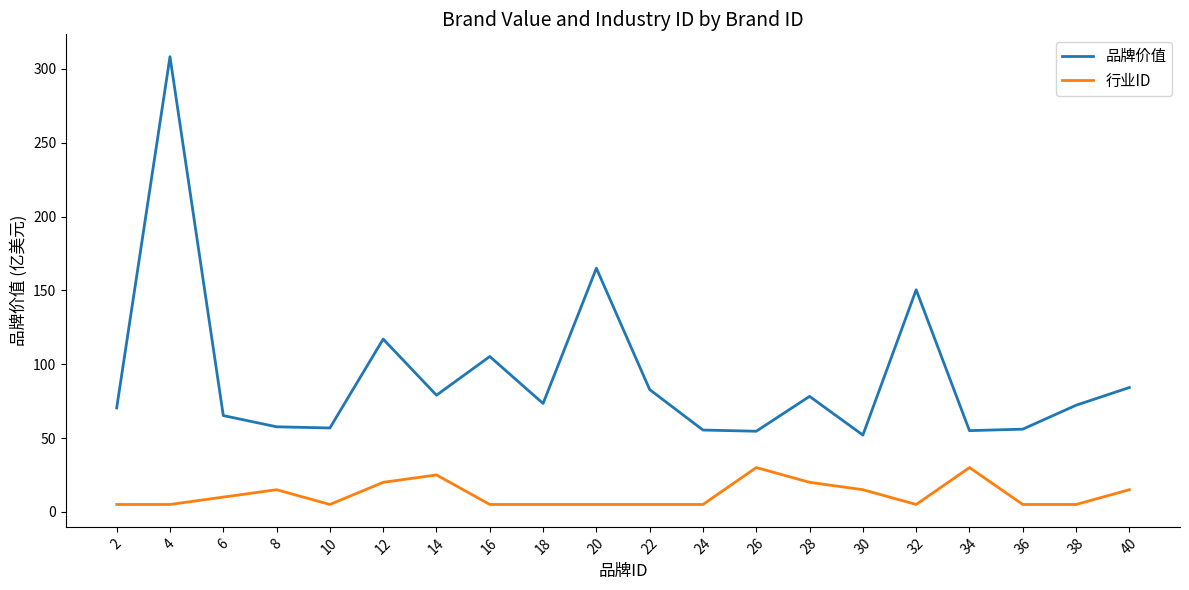

How many lines are shown in the chart?

2